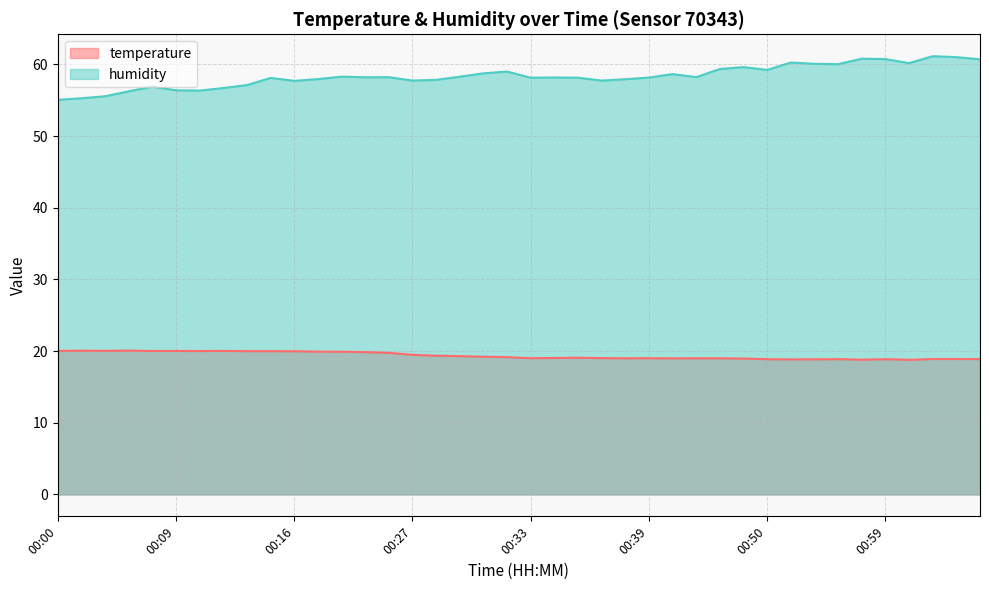

Does the chart have visible grid lines?

Yes